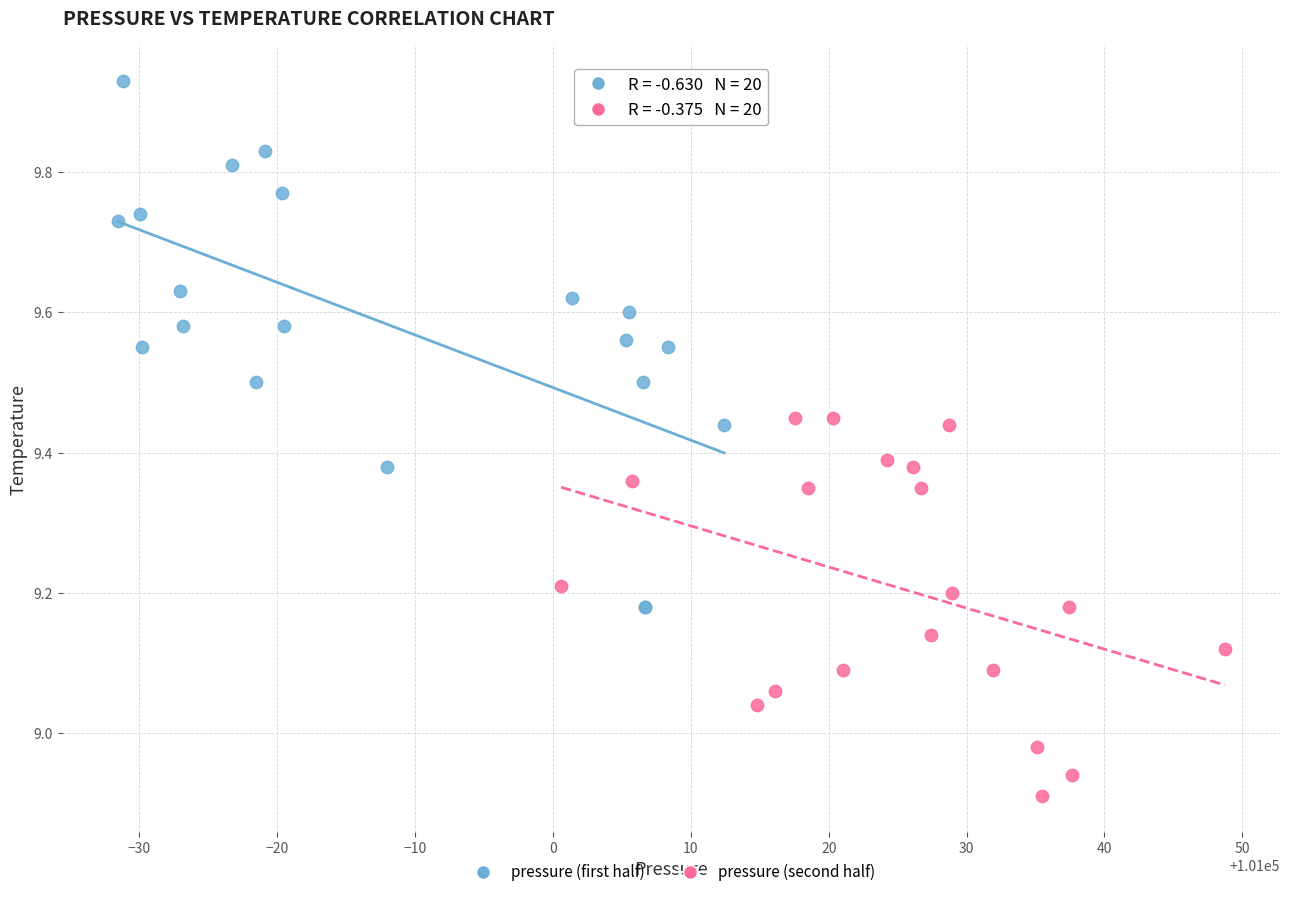

Which series has the largest Y range (max minus min)?

pressure (first half)